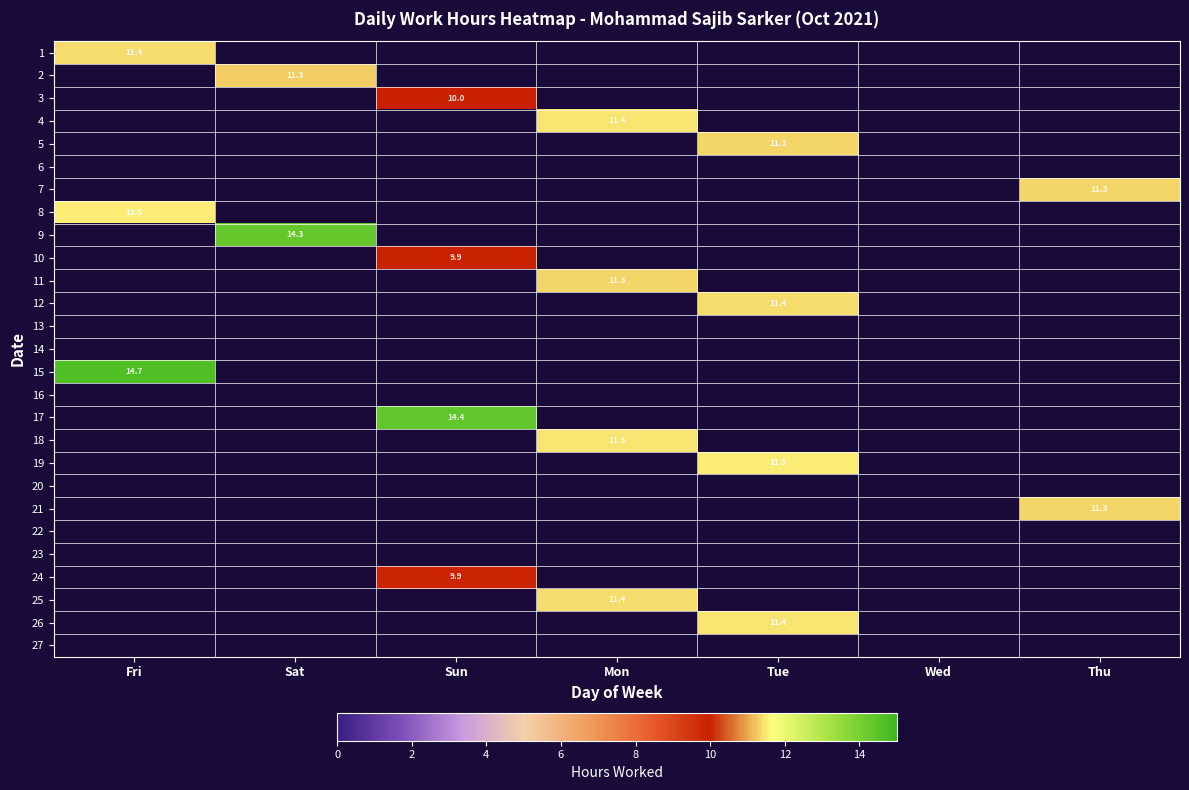

The 1 series shows 16.3 at Fri. True or false?

False